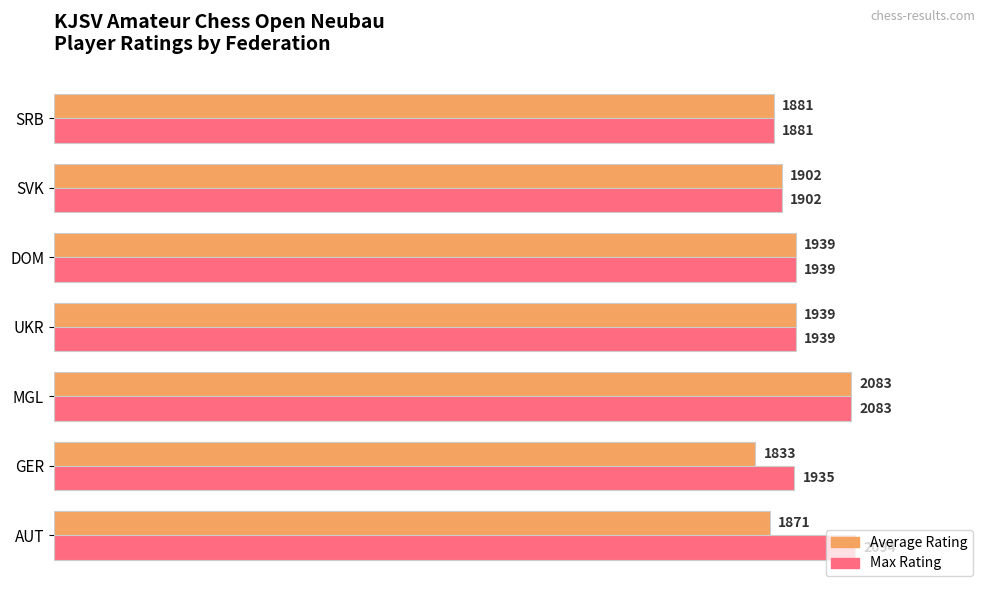

Which series has the widest spread of values?

Average Rating